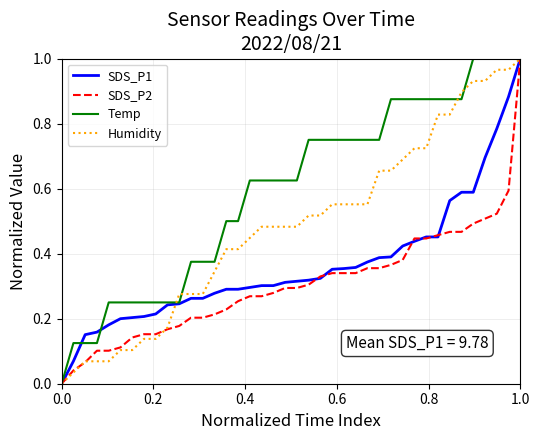

Which series has the largest total across all categories?

Temp